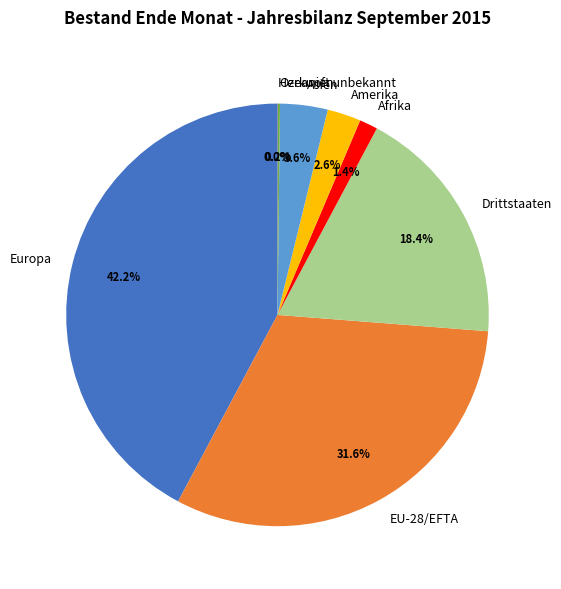

What percentage is the Europa slice, to the nearest percent?

42%